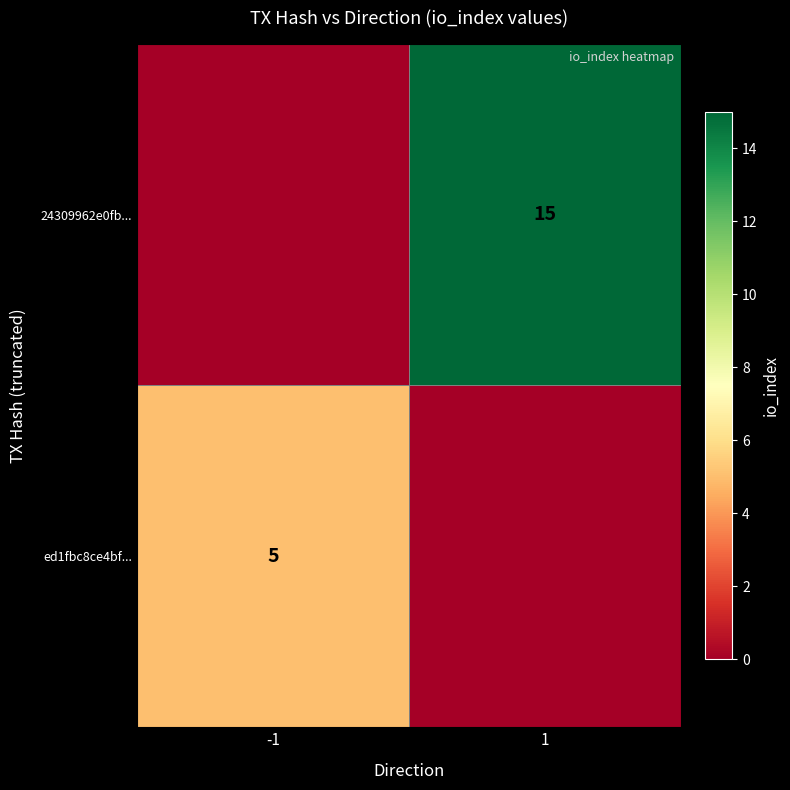

True or false: ed1fbc8ce4bf... has a value of 1 at -1.

False